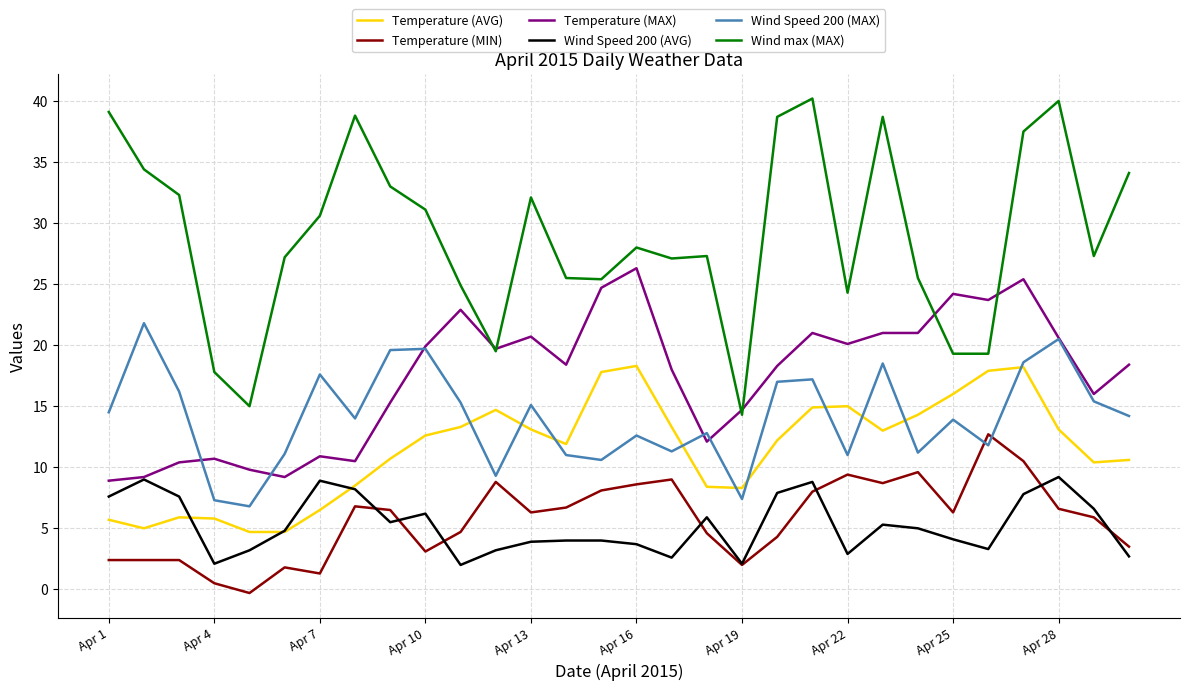

How many categories are shown in the chart?

30